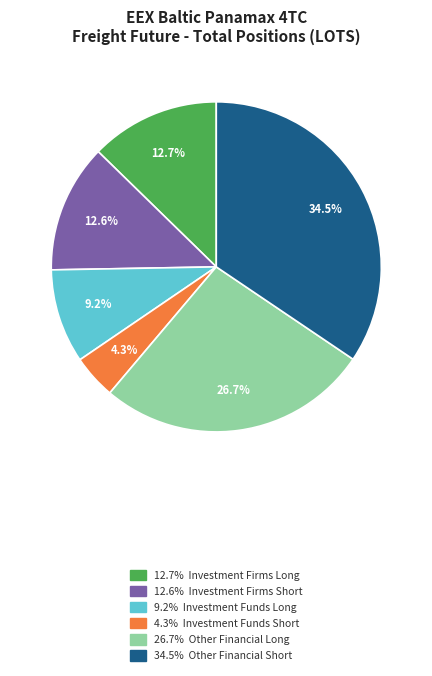

Is there a majority slice in this chart?

No